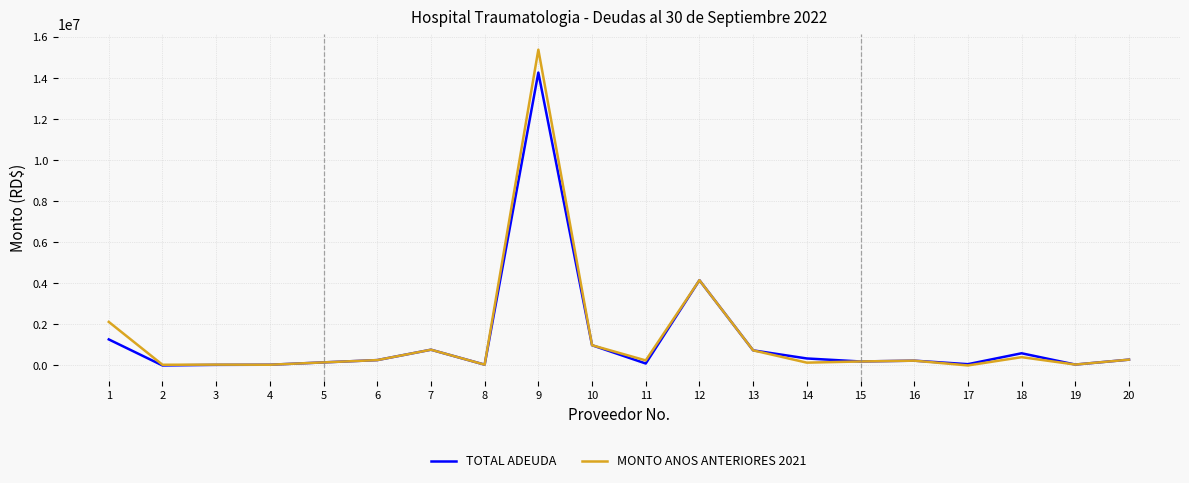

True or false: TOTAL ADEUDA has more than 1 points higher than both neighbors.

True